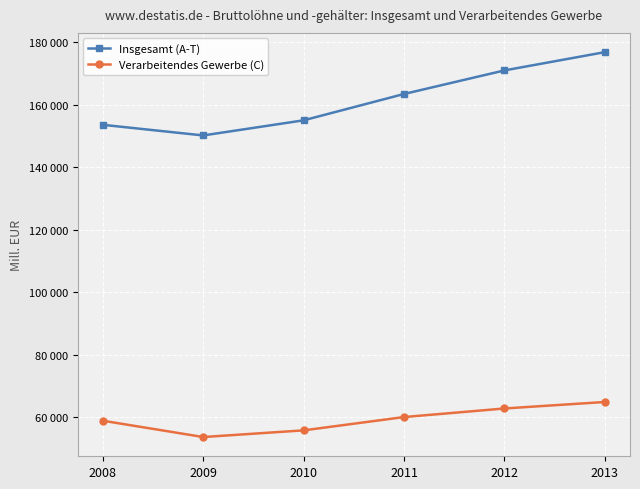

True or false: Insgesamt (A-T) and Verarbeitendes Gewerbe (C) intersect in this chart.

False